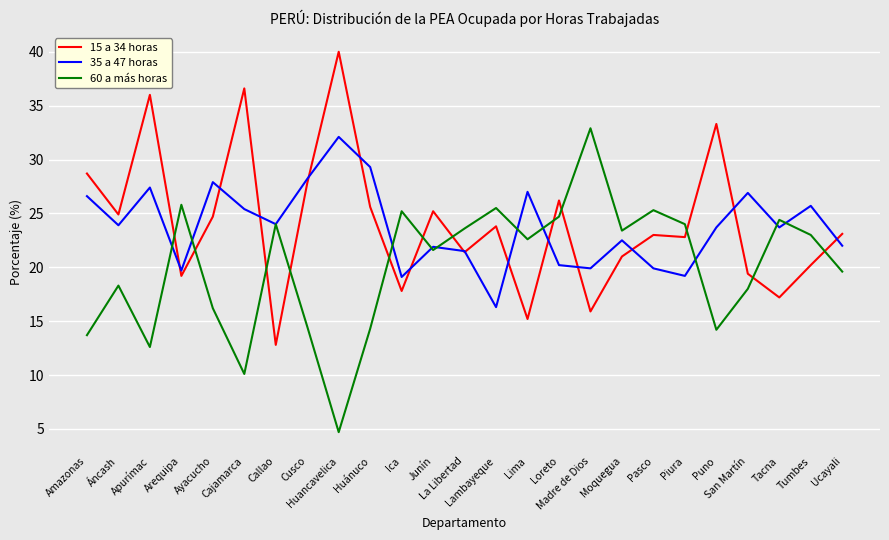

The 60 a más horas series shows 13.7 at Amazonas. True or false?

True